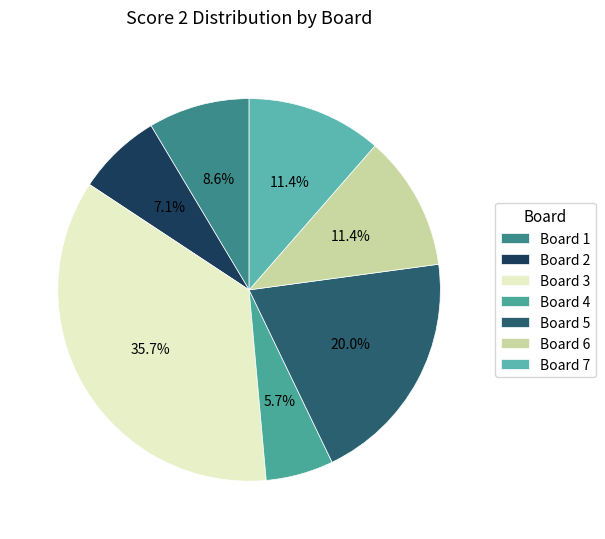

Between Board 6 and Board 3, which is larger?

Board 3